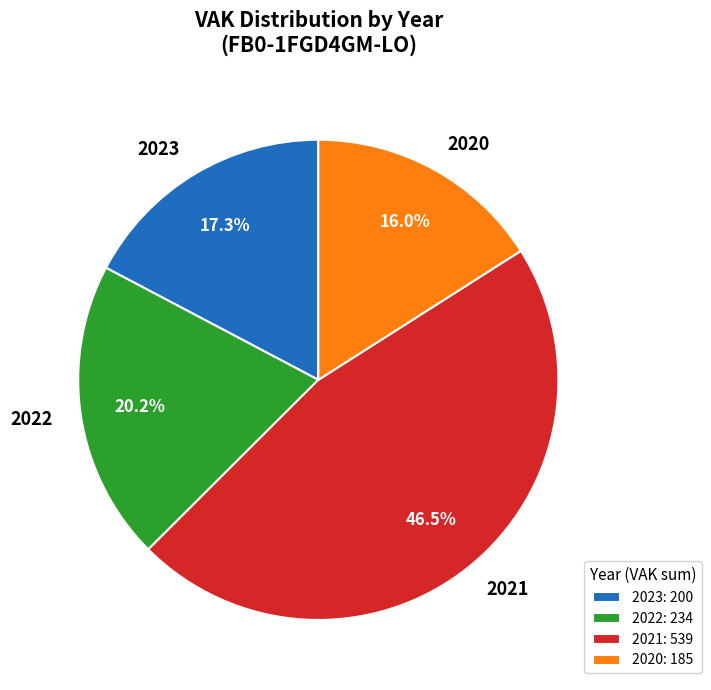

Is 2021 the majority of the pie?

No